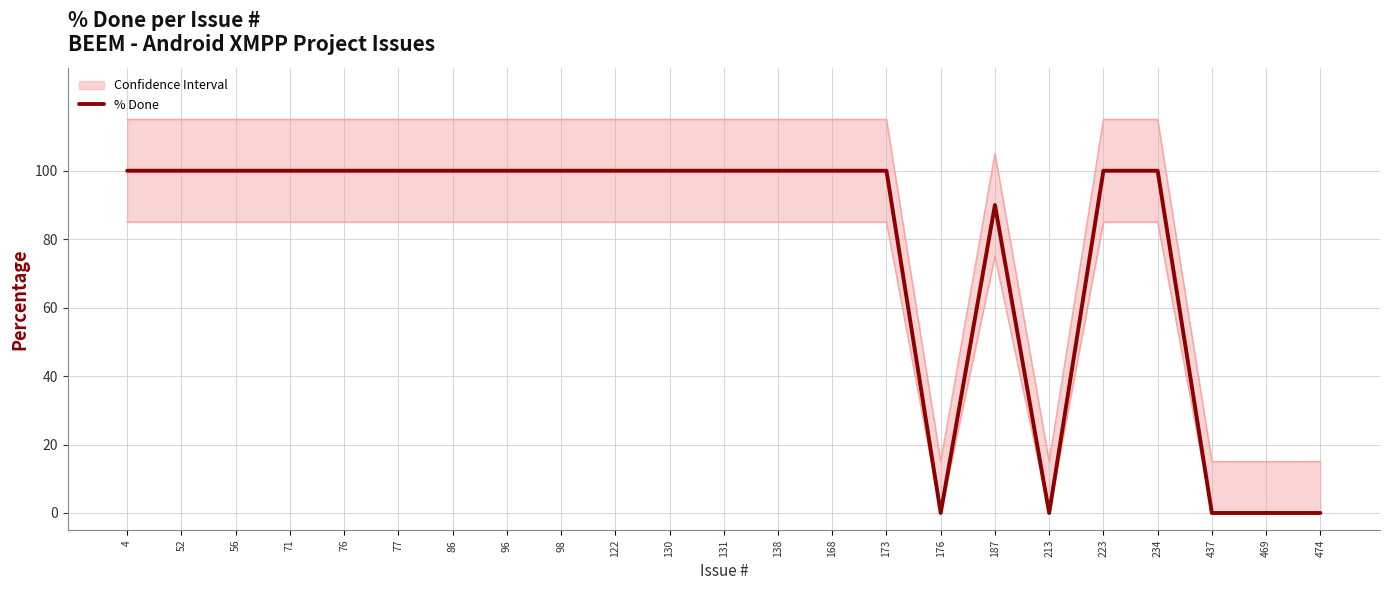

What is the difference between the maximum and minimum values?

100